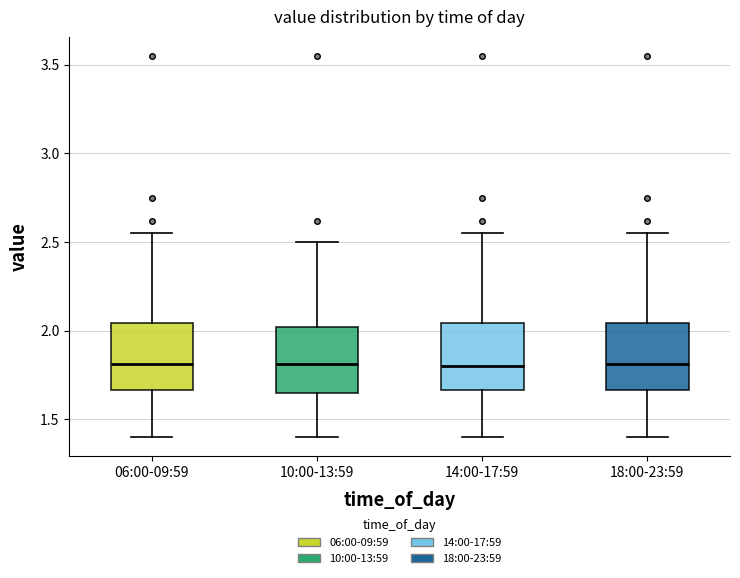

Reading left to right, transcribe this box plot: for each box, give where its median line is, the range the box spans, and where its two whiskers end, as read against the y-axis. The values are not printed on the chart, so give them approximately, as read against the axis.

06:00-09:59: median 1.80, box 1.65 to 2.05, whiskers 1.40 to 2.55
10:00-13:59: median 1.80, box 1.65 to 2.00, whiskers 1.40 to 2.50
14:00-17:59: median 1.80, box 1.65 to 2.05, whiskers 1.40 to 2.55
18:00-23:59: median 1.80, box 1.65 to 2.05, whiskers 1.40 to 2.55